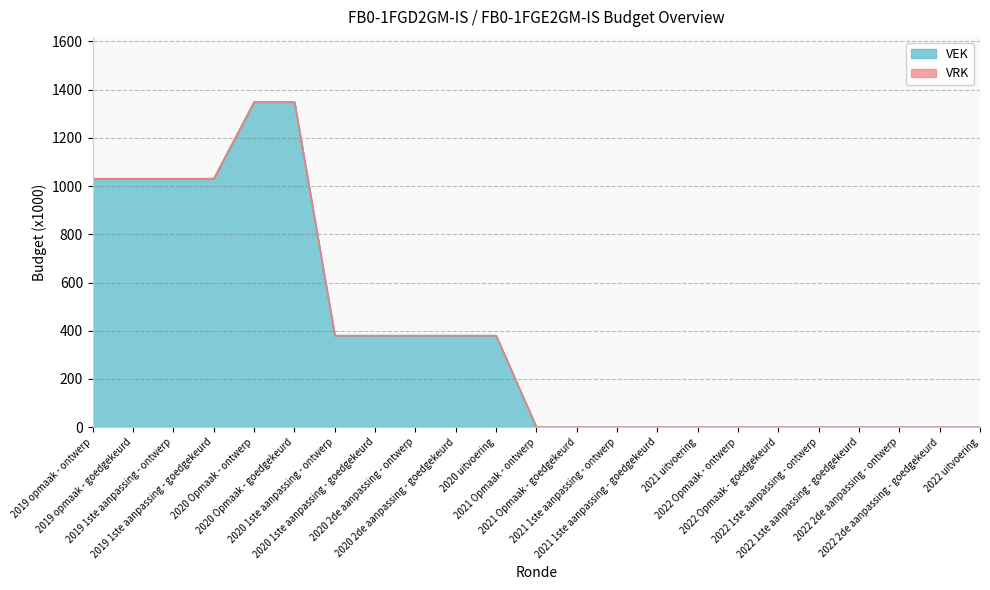

How many values are between 0 and 1031?

21